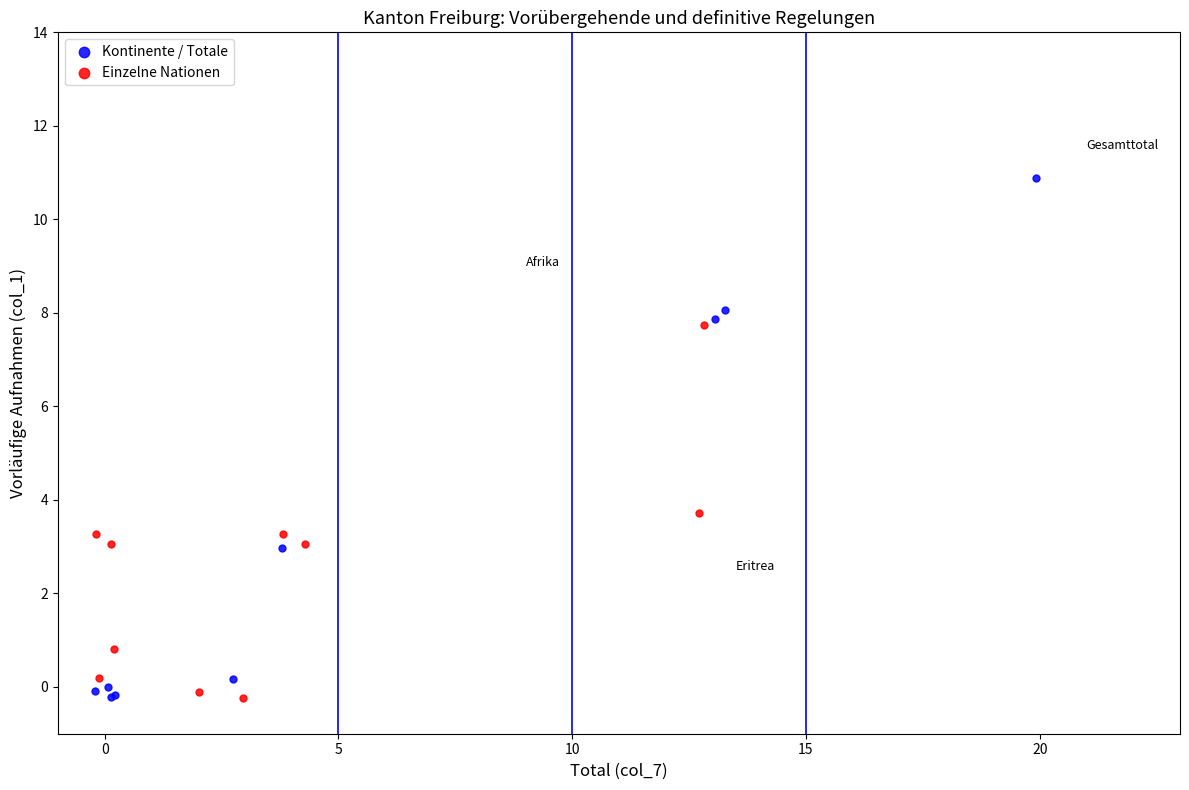

Which series contains the highest Y value?

Kontinente / Totale